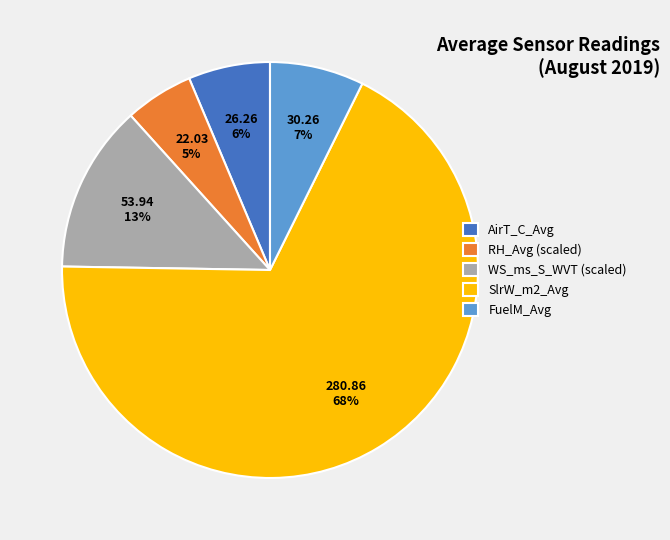

Does AirT_C_Avg represent more than half of the total?

No